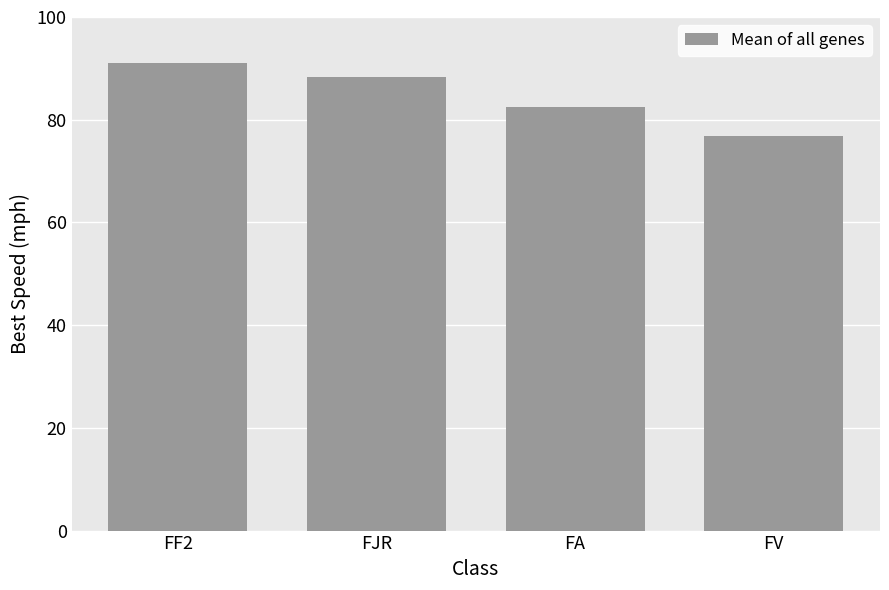

Rank the categories by value from highest to lowest.

FF2, FJR, FA, FV